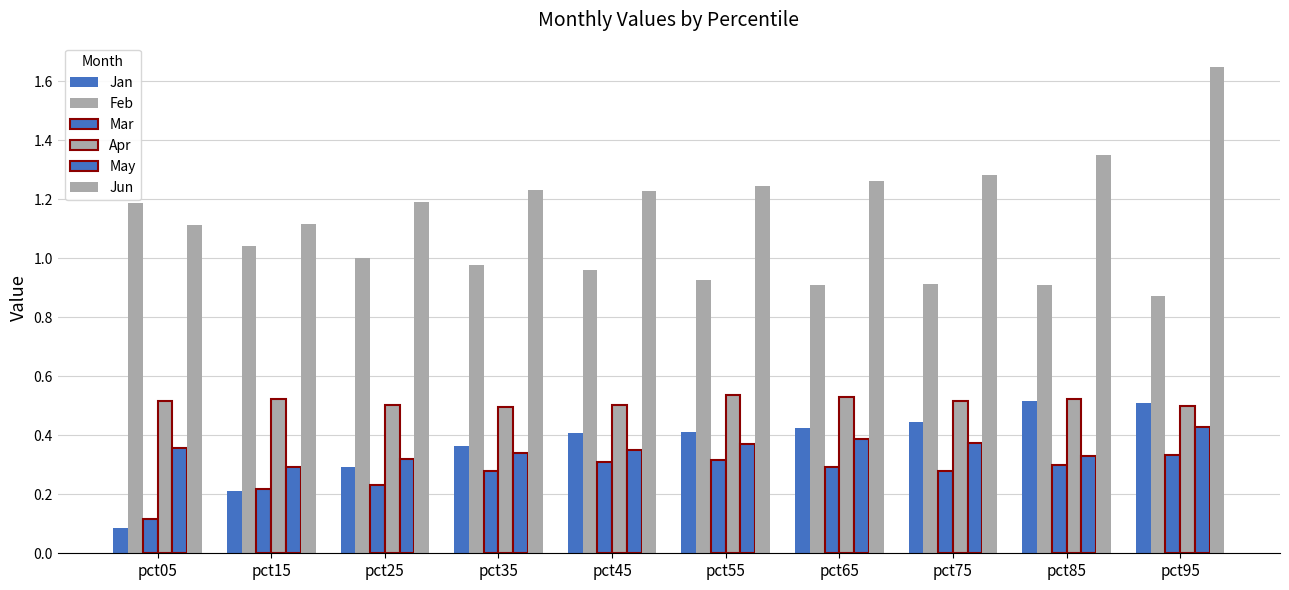

How many series are shown in this chart?

6